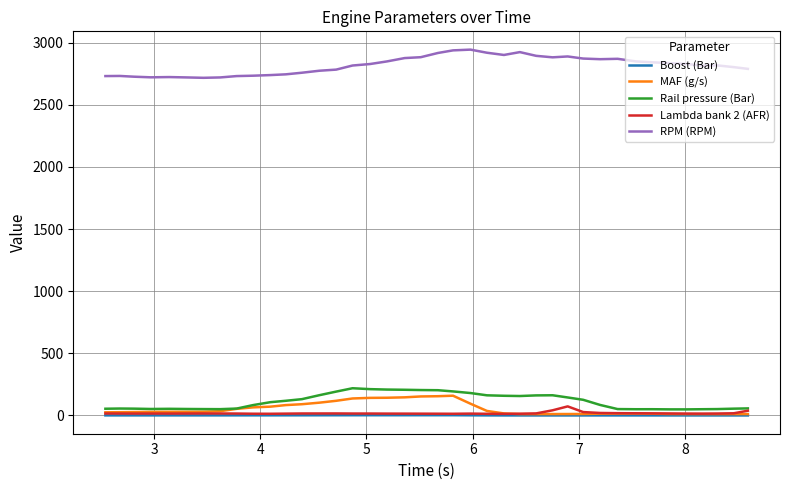

What is the maximum value shown in the chart?

2945.0